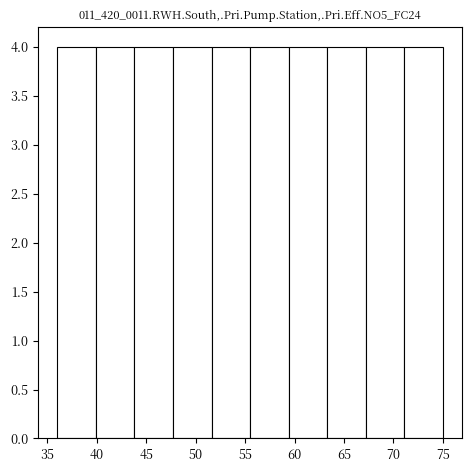

Reading left to right, list every bar in this chart as the range it spans on the x-axis followed by its height. Neither the bar edges nor the heights are printed on the chart, so give them approximately, as read against the axes.

36.0 to 39.9: 4
39.9 to 43.8: 4
43.8 to 47.7: 4
47.7 to 51.6: 4
51.6 to 55.5: 4
55.5 to 59.4: 4
59.4 to 63.3: 4
63.3 to 67.2: 4
67.2 to 71.1: 4
71.1 to 75.0: 4